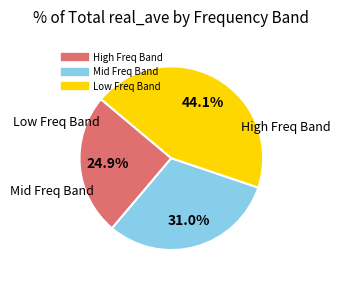

To the nearest percent, what is the average slice percentage?

33%